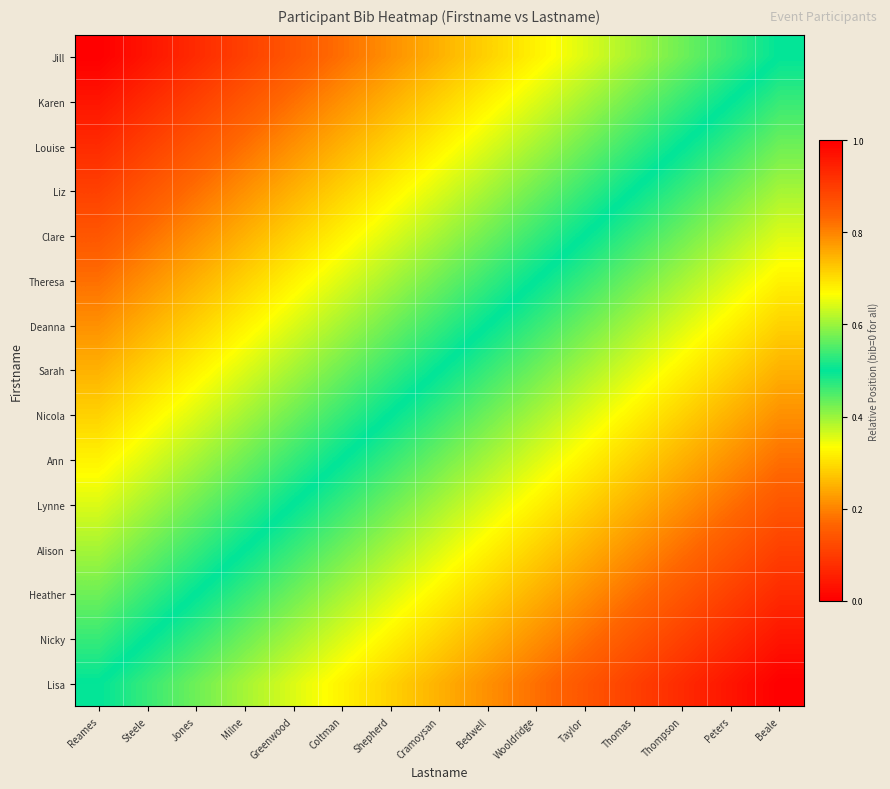

Reading right to left, extract all data points from this chart.

Jill: Beale=0.5	Peters=0.5	Thompson=0.4	Thomas=0.4	Taylor=0.4	Wooldridge=0.3	Bedwell=0.3	Cramoysan=0.2	Shepherd=0.2	Coltman=0.2	Greenwood=0.1	Milne=0.1	Jones=0.1	Steele=0.0	Reames=0.0
Karen: Beale=0.5	Peters=0.5	Thompson=0.5	Thomas=0.4	Taylor=0.4	Wooldridge=0.4	Bedwell=0.3	Cramoysan=0.3	Shepherd=0.2	Coltman=0.2	Greenwood=0.2	Milne=0.1	Jones=0.1	Steele=0.1	Reames=0.0
Louise: Beale=0.6	Peters=0.5	Thompson=0.5	Thomas=0.5	Taylor=0.4	Wooldridge=0.4	Bedwell=0.4	Cramoysan=0.3	Shepherd=0.3	Coltman=0.2	Greenwood=0.2	Milne=0.2	Jones=0.1	Steele=0.1	Reames=0.1
Liz: Beale=0.6	Peters=0.6	Thompson=0.5	Thomas=0.5	Taylor=0.5	Wooldridge=0.4	Bedwell=0.4	Cramoysan=0.4	Shepherd=0.3	Coltman=0.3	Greenwood=0.2	Milne=0.2	Jones=0.2	Steele=0.1	Reames=0.1
Clare: Beale=0.6	Peters=0.6	Thompson=0.6	Thomas=0.5	Taylor=0.5	Wooldridge=0.5	Bedwell=0.4	Cramoysan=0.4	Shepherd=0.4	Coltman=0.3	Greenwood=0.3	Milne=0.2	Jones=0.2	Steele=0.2	Reames=0.1
Theresa: Beale=0.7	Peters=0.6	Thompson=0.6	Thomas=0.6	Taylor=0.5	Wooldridge=0.5	Bedwell=0.5	Cramoysan=0.4	Shepherd=0.4	Coltman=0.4	Greenwood=0.3	Milne=0.3	Jones=0.2	Steele=0.2	Reames=0.2
Deanna: Beale=0.7	Peters=0.7	Thompson=0.6	Thomas=0.6	Taylor=0.6	Wooldridge=0.5	Bedwell=0.5	Cramoysan=0.5	Shepherd=0.4	Coltman=0.4	Greenwood=0.4	Milne=0.3	Jones=0.3	Steele=0.2	Reames=0.2
Sarah: Beale=0.8	Peters=0.7	Thompson=0.7	Thomas=0.6	Taylor=0.6	Wooldridge=0.6	Bedwell=0.5	Cramoysan=0.5	Shepherd=0.5	Coltman=0.4	Greenwood=0.4	Milne=0.4	Jones=0.3	Steele=0.3	Reames=0.2
Nicola: Beale=0.8	Peters=0.8	Thompson=0.7	Thomas=0.7	Taylor=0.6	Wooldridge=0.6	Bedwell=0.6	Cramoysan=0.5	Shepherd=0.5	Coltman=0.5	Greenwood=0.4	Milne=0.4	Jones=0.4	Steele=0.3	Reames=0.3
Ann: Beale=0.8	Peters=0.8	Thompson=0.8	Thomas=0.7	Taylor=0.7	Wooldridge=0.6	Bedwell=0.6	Cramoysan=0.6	Shepherd=0.5	Coltman=0.5	Greenwood=0.5	Milne=0.4	Jones=0.4	Steele=0.4	Reames=0.3
Lynne: Beale=0.9	Peters=0.8	Thompson=0.8	Thomas=0.8	Taylor=0.7	Wooldridge=0.7	Bedwell=0.6	Cramoysan=0.6	Shepherd=0.6	Coltman=0.5	Greenwood=0.5	Milne=0.5	Jones=0.4	Steele=0.4	Reames=0.4
Alison: Beale=0.9	Peters=0.9	Thompson=0.8	Thomas=0.8	Taylor=0.8	Wooldridge=0.7	Bedwell=0.7	Cramoysan=0.6	Shepherd=0.6	Coltman=0.6	Greenwood=0.5	Milne=0.5	Jones=0.5	Steele=0.4	Reames=0.4
Heather: Beale=0.9	Peters=0.9	Thompson=0.9	Thomas=0.8	Taylor=0.8	Wooldridge=0.8	Bedwell=0.7	Cramoysan=0.7	Shepherd=0.6	Coltman=0.6	Greenwood=0.6	Milne=0.5	Jones=0.5	Steele=0.5	Reames=0.4
Nicky: Beale=1.0	Peters=0.9	Thompson=0.9	Thomas=0.9	Taylor=0.8	Wooldridge=0.8	Bedwell=0.8	Cramoysan=0.7	Shepherd=0.7	Coltman=0.6	Greenwood=0.6	Milne=0.6	Jones=0.5	Steele=0.5	Reames=0.5
Lisa: Beale=1.0	Peters=1.0	Thompson=0.9	Thomas=0.9	Taylor=0.9	Wooldridge=0.8	Bedwell=0.8	Cramoysan=0.8	Shepherd=0.7	Coltman=0.7	Greenwood=0.6	Milne=0.6	Jones=0.6	Steele=0.5	Reames=0.5